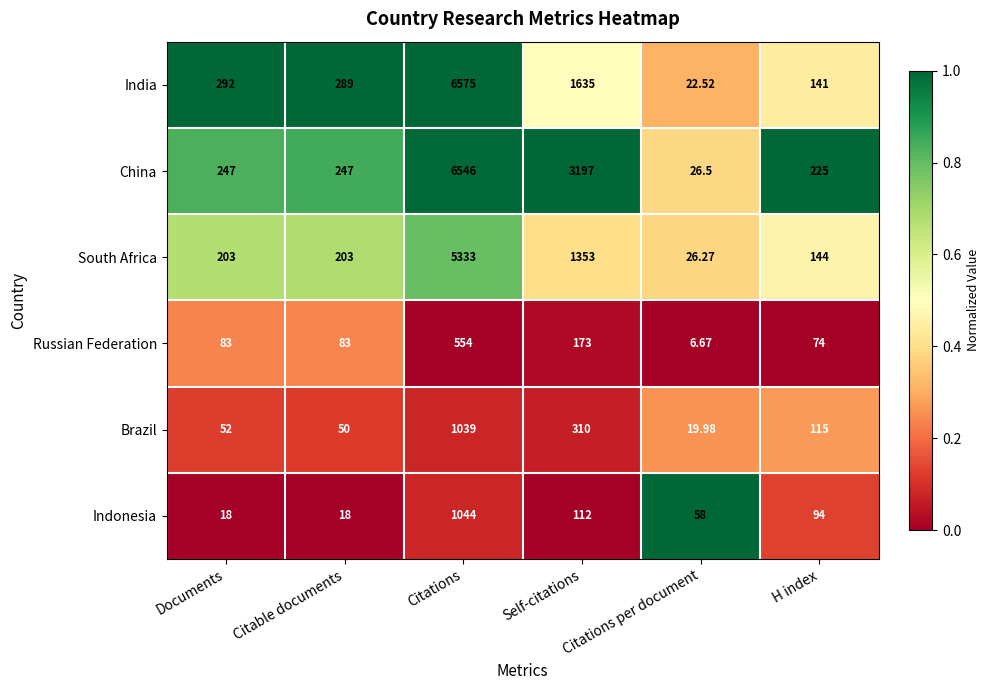

Which series has the largest range (max minus min)?

India